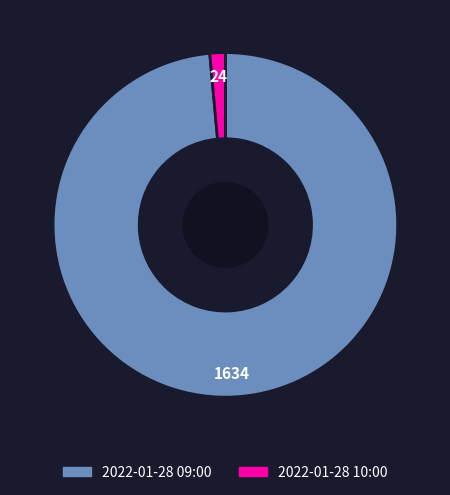

Which slice represents more than half of the pie?

2022-01-28 09:00